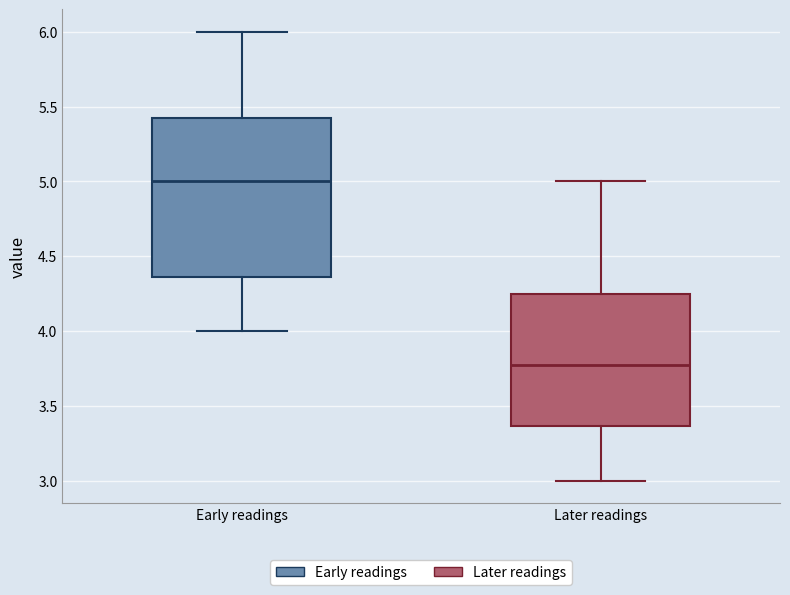

Which box's median line is the lowest?

Later readings